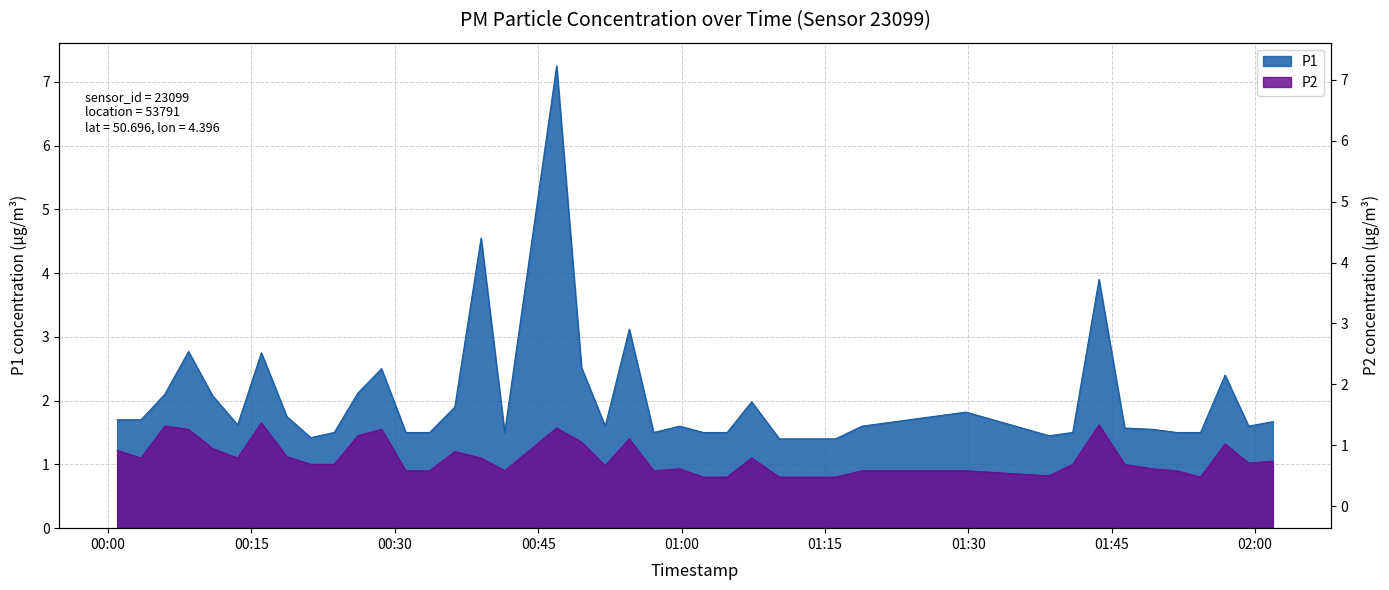

What is the label of the 4th point from the right?

2023-04-01T01:54:17